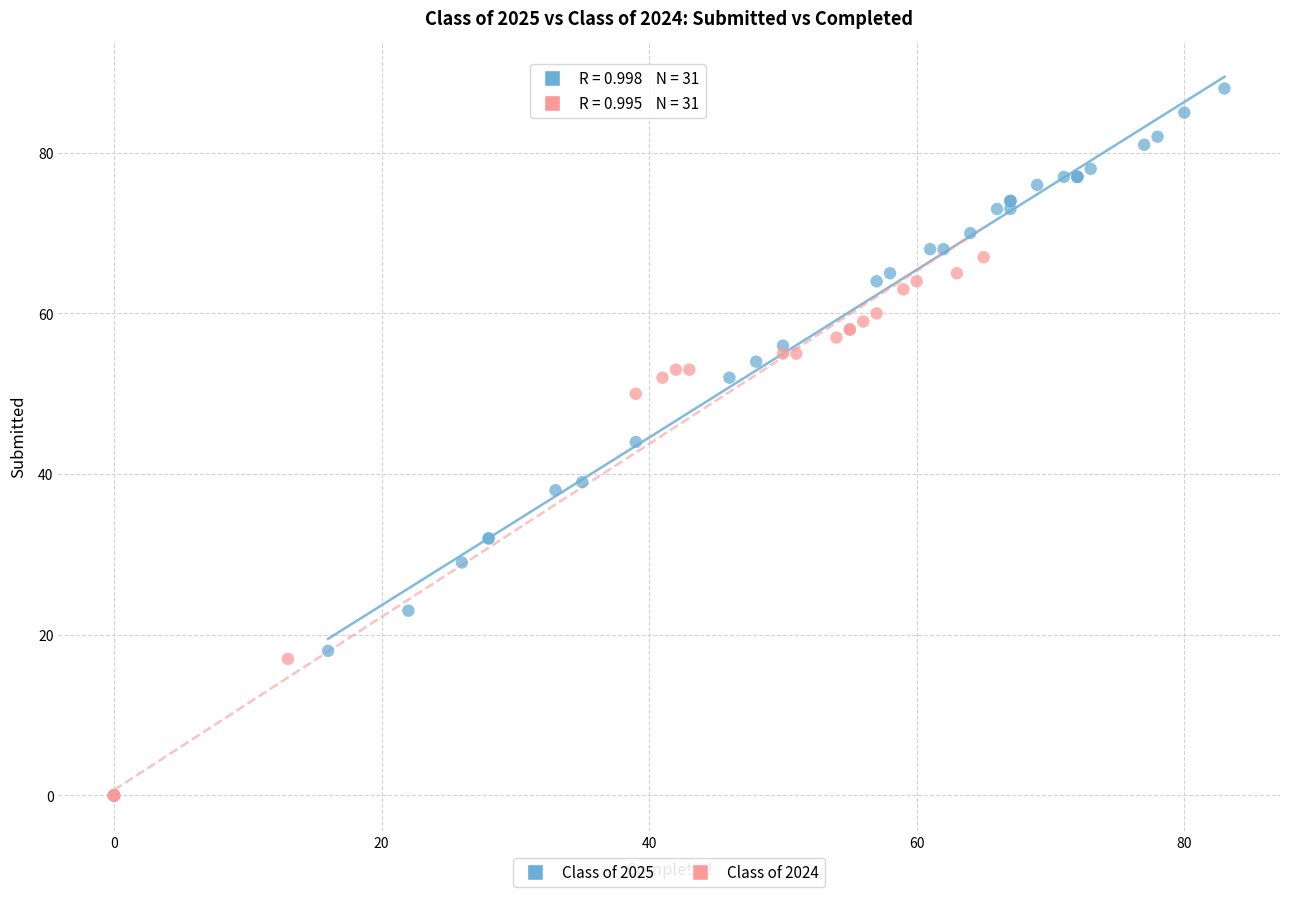

Which series reaches the maximum Y coordinate?

Class of 2025